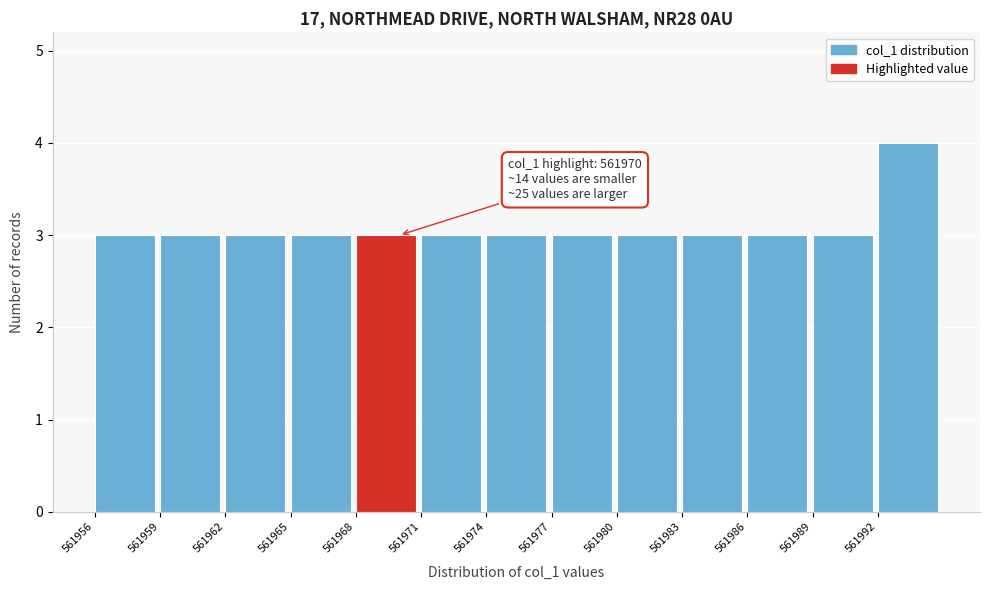

Reading left to right, transcribe all the data shown in this chart.

3	3	3	3	3	3	3	3	3	3	3	3	4